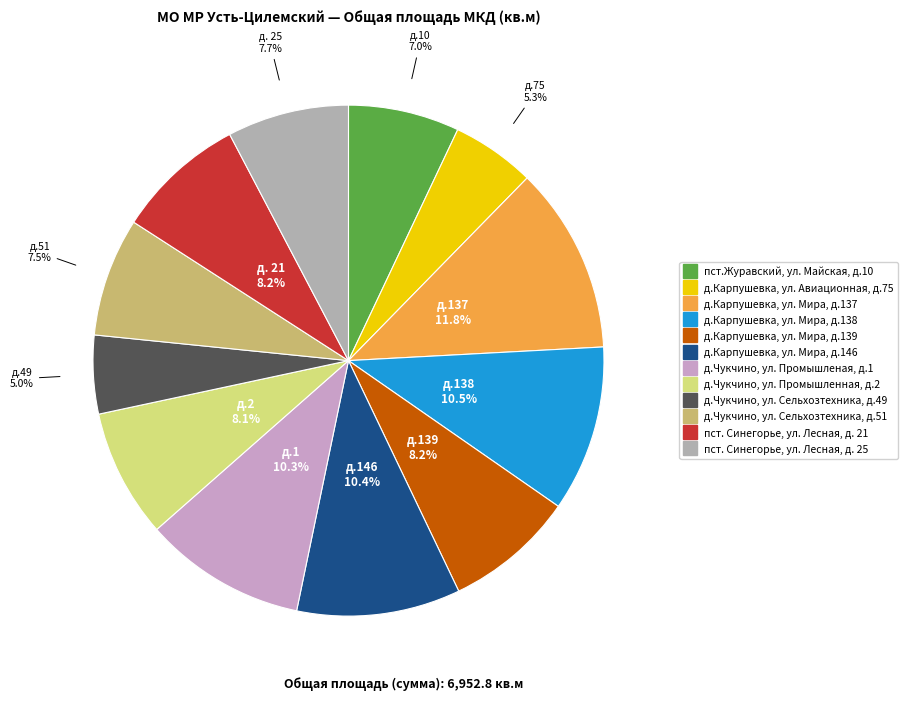

Is пст.Журавский, ул. Майская, д.10 the majority of the pie?

No